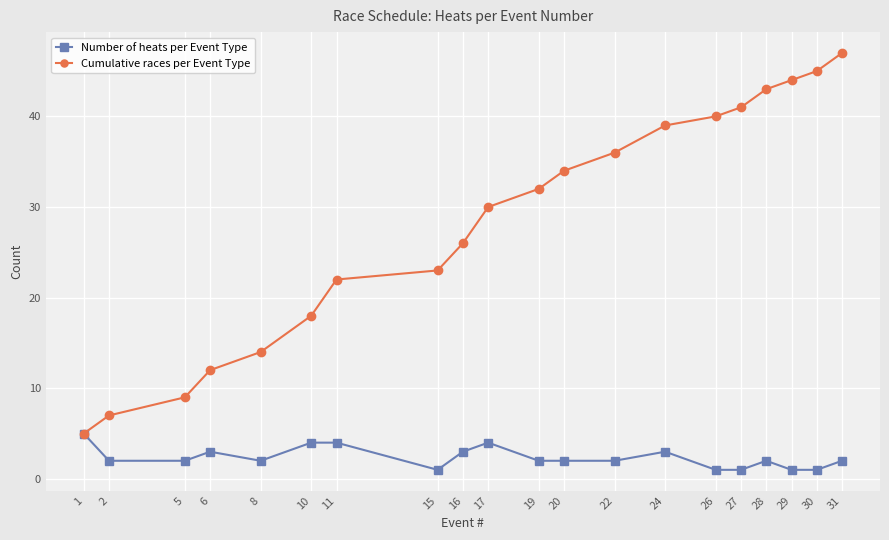

Reading right to left, transcribe all the data shown in this chart.

Number of heats per Event Type: 31=2	30=1	29=1	28=2	27=1	26=1	24=3	22=2	20=2	19=2	17=4	16=3	15=1	11=4	10=4	8=2	6=3	5=2	2=2	1=5
Cumulative races per Event Type: 31=47	30=45	29=44	28=43	27=41	26=40	24=39	22=36	20=34	19=32	17=30	16=26	15=23	11=22	10=18	8=14	6=12	5=9	2=7	1=5